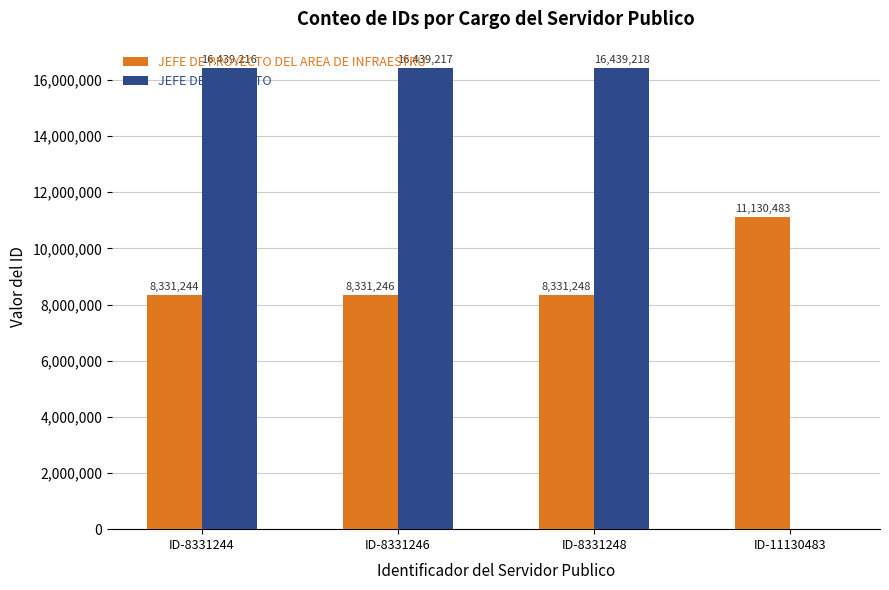

What value does the JEFE DE PROYECTO series have at ID-8331244, to the nearest 10?

16439220